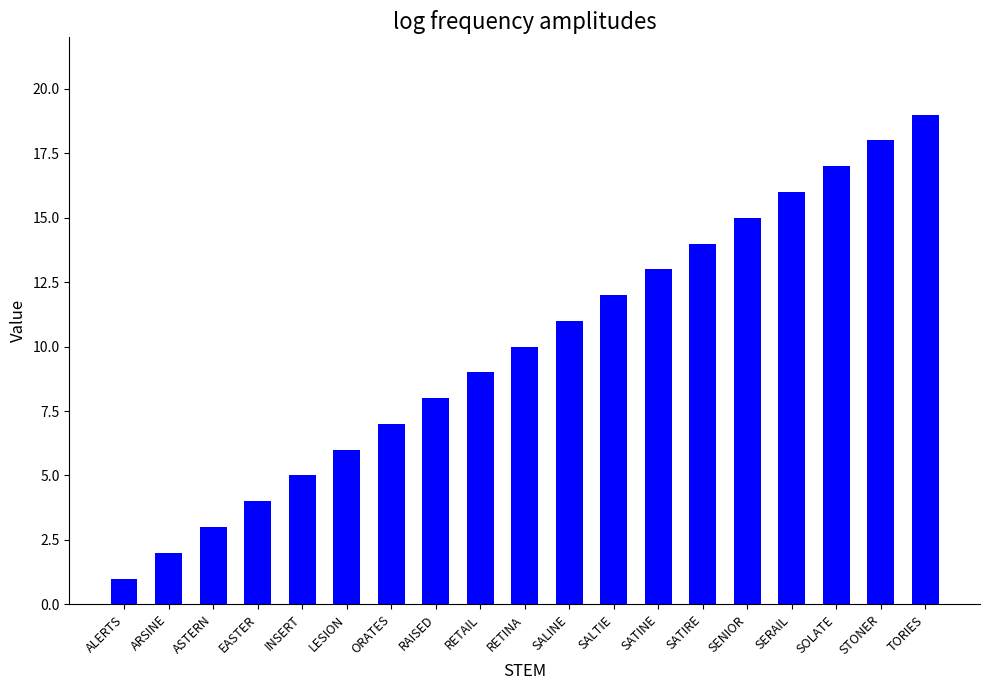

Reading left to right, what are all the values shown in this chart?

ALERTS=1	ARSINE=2	ASTERN=3	EASTER=4	INSERT=5	LESION=6	ORATES=7	RAISED=8	RETAIL=9	RETINA=10	SALINE=11	SALTIE=12	SATINE=13	SATIRE=14	SENIOR=15	SERAIL=16	SOLATE=17	STONER=18	TORIES=19